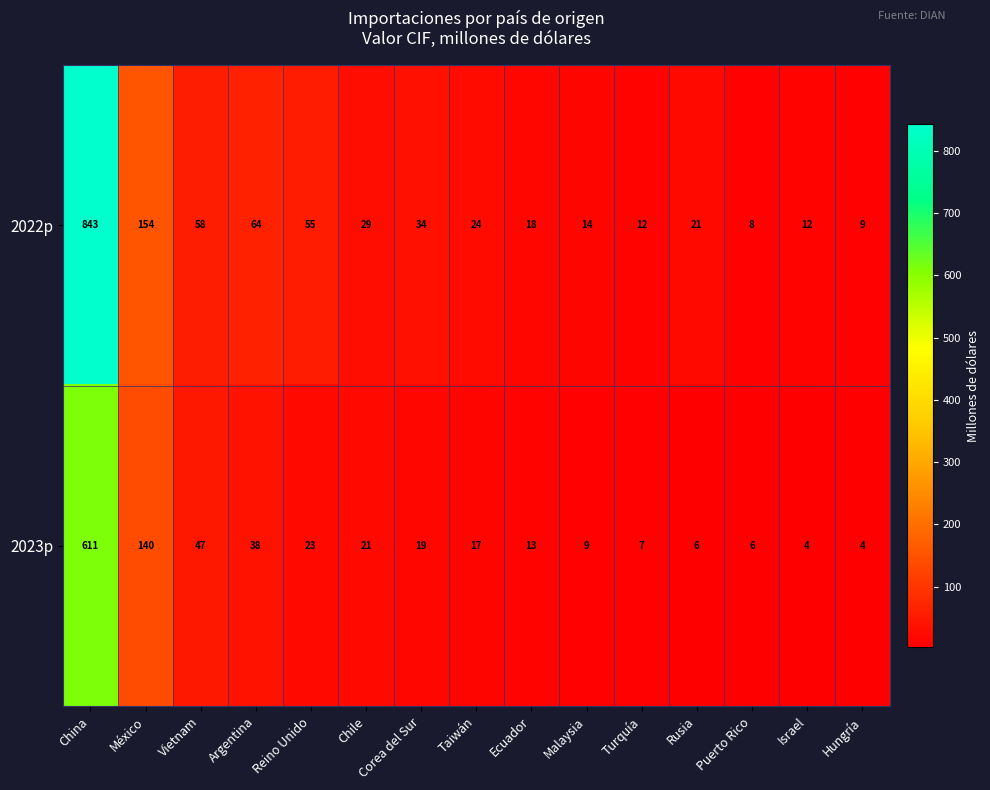

What is the highest value of the 2023p series?

611